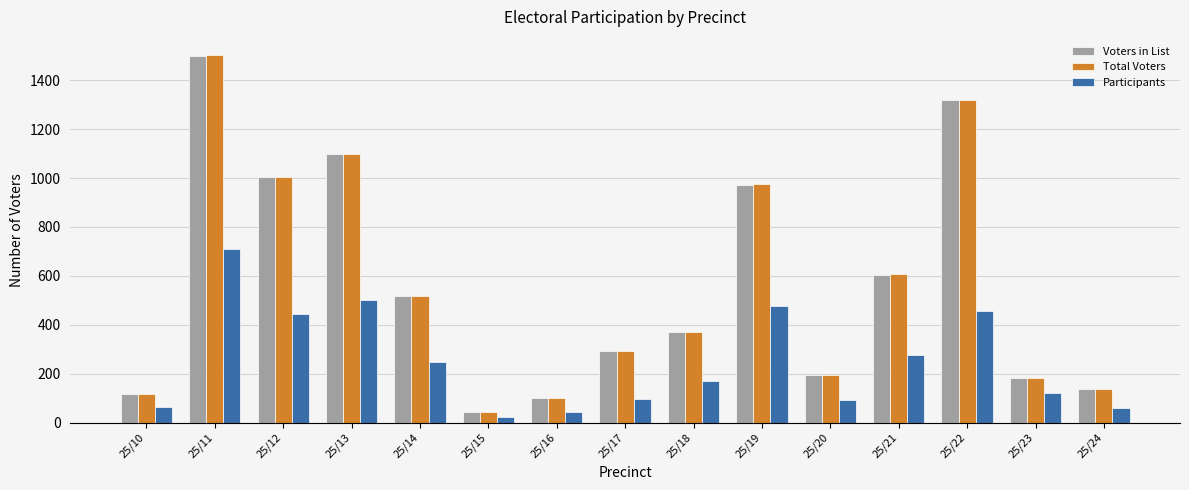

At which label is Total Voters closest to 773?

25/21